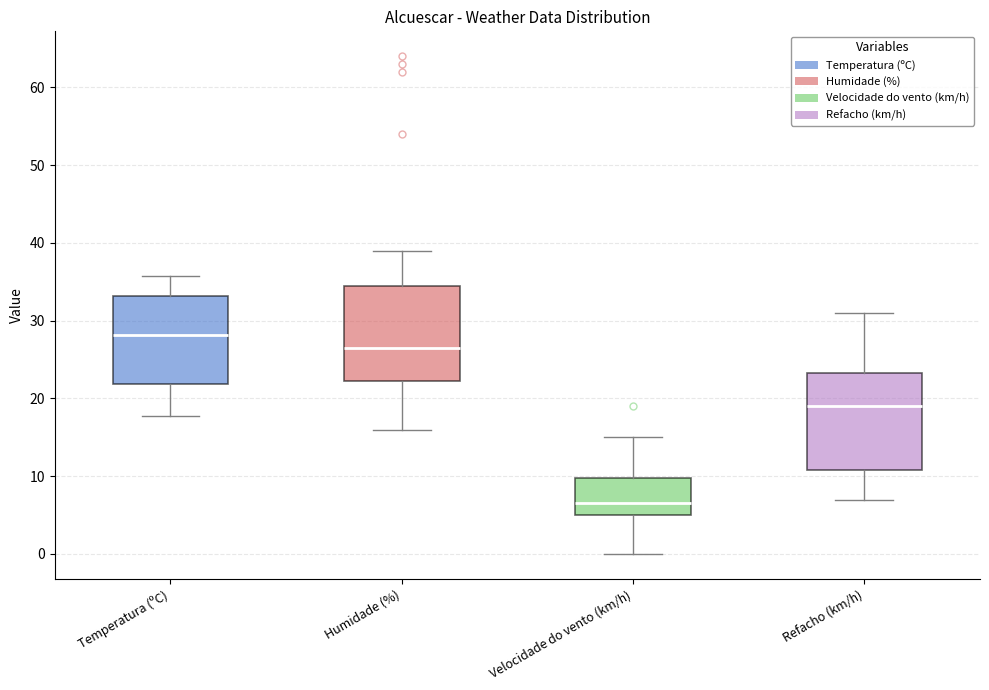

Where does the median line of the box for Refacho (km/h) sit on the y-axis? The values are not printed on the chart, so give them approximately, as read against the axis.

19